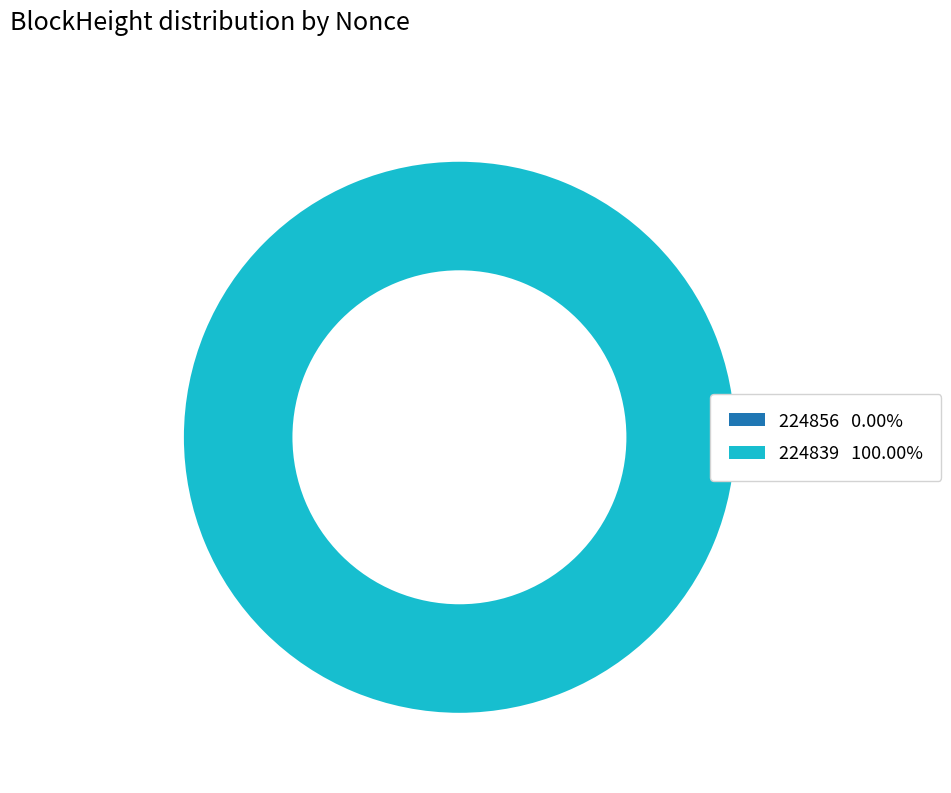

To the nearest percent, what is the difference between the 224856 and 224839 slice percentages?

100%